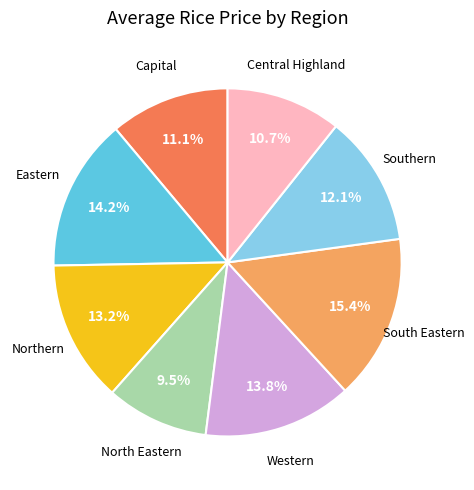

Is there a majority slice in this chart?

No